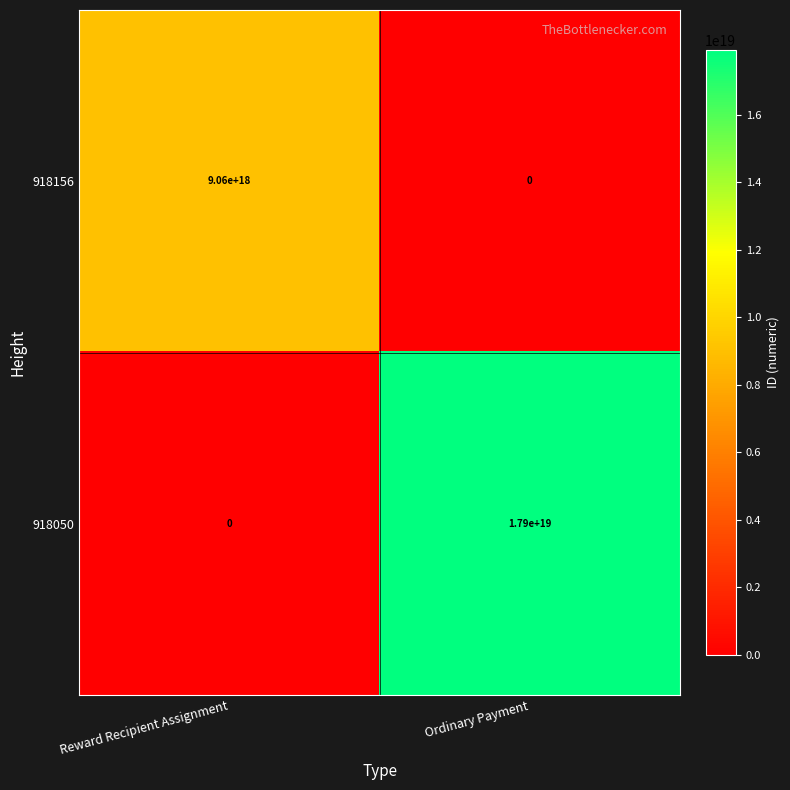

Rank the series by their average value, from highest to lowest.

918050, 918156